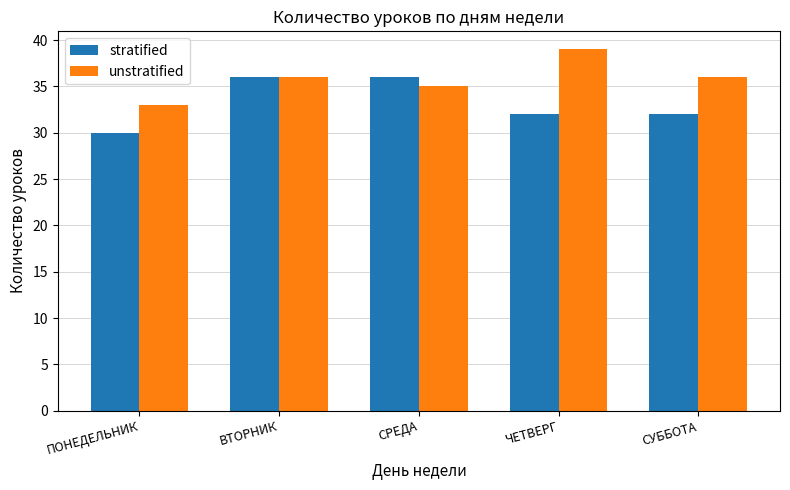

Reading right to left, transcribe all the data shown in this chart.

stratified: СУББОТА=32	ЧЕТВЕРГ=32	СРЕДА=36	ВТОРНИК=36	ПОНЕДЕЛЬНИК=30
unstratified: СУББОТА=36	ЧЕТВЕРГ=39	СРЕДА=35	ВТОРНИК=36	ПОНЕДЕЛЬНИК=33